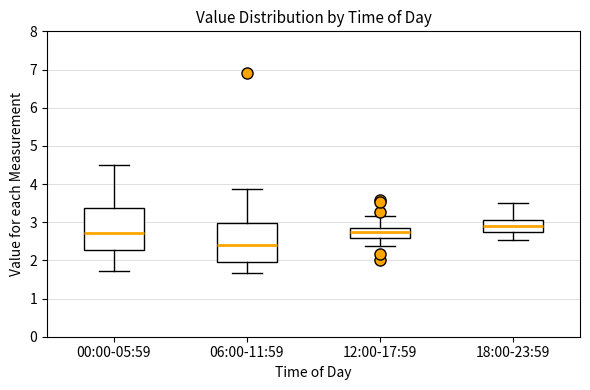

Reading left to right, read every box against the y-axis: the position of its median line, the range the box covers, and the ends of its whiskers. The values are not printed on the chart, so give them approximately, as read against the axis.

00:00-05:59: median 2.7, box 2.3 to 3.4, whiskers 1.7 to 4.5
06:00-11:59: median 2.4, box 2.0 to 3.0, whiskers 1.7 to 3.9
12:00-17:59: median 2.8 (just below the box's upper edge), box 2.6 to 2.8, whiskers 2.4 to 3.2
18:00-23:59: median 2.9, box 2.7 to 3.1, whiskers 2.5 to 3.5